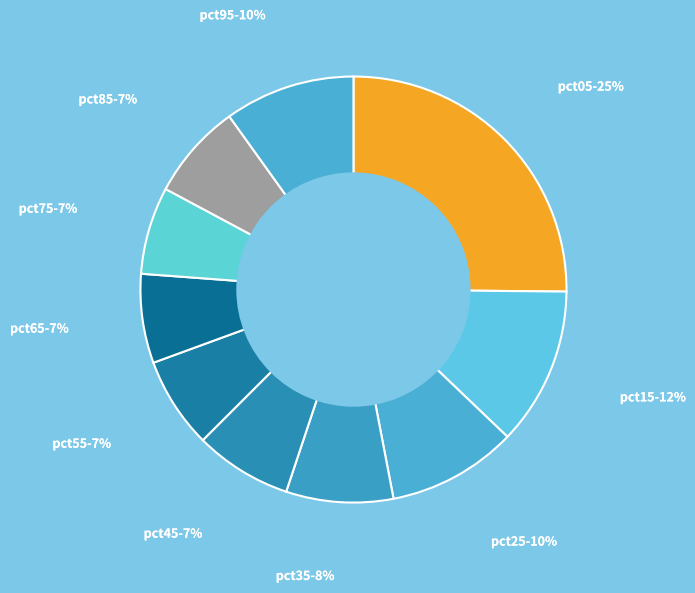

Which category has the smallest portion of the pie?

pct75